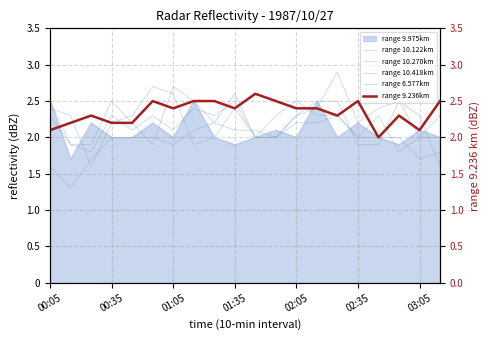

Is it true that 6.577 equals 0.9 at 00:25?

False